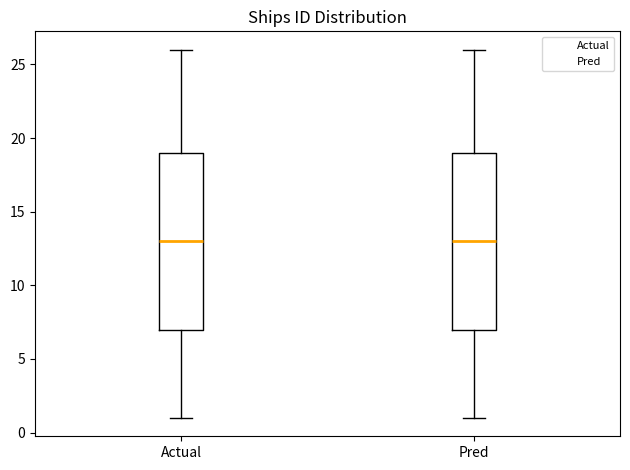

Reading left to right, read every box against the y-axis: the position of its median line, the range the box covers, and the ends of its whiskers. The values are not printed on the chart, so give them approximately, as read against the axis.

Actual: median 13, box 7 to 19, whiskers 1 to 26
Pred: median 13, box 7 to 19, whiskers 1 to 26